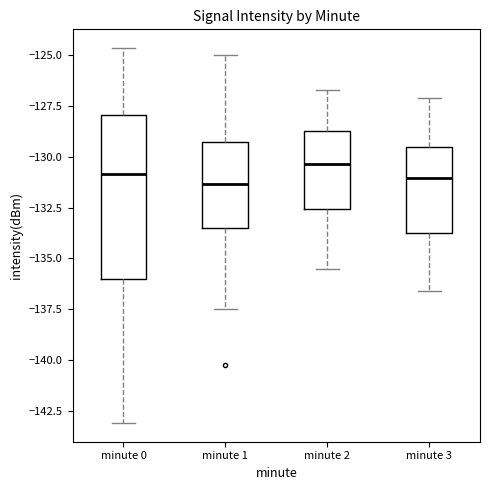

Reading left to right, transcribe this box plot: for each box, give where its median line is, the range the box spans, and where its two whiskers end, as read against the y-axis. The values are not printed on the chart, so give them approximately, as read against the axis.

minute 0: median -131.0, box -136.0 to -128.0, whiskers -143.0 to -124.5
minute 1: median -131.5, box -133.5 to -129.5, whiskers -137.5 to -125.0
minute 2: median -130.5, box -132.5 to -128.5, whiskers -135.5 to -126.5
minute 3: median -131.0, box -133.5 to -129.5, whiskers -136.5 to -127.0